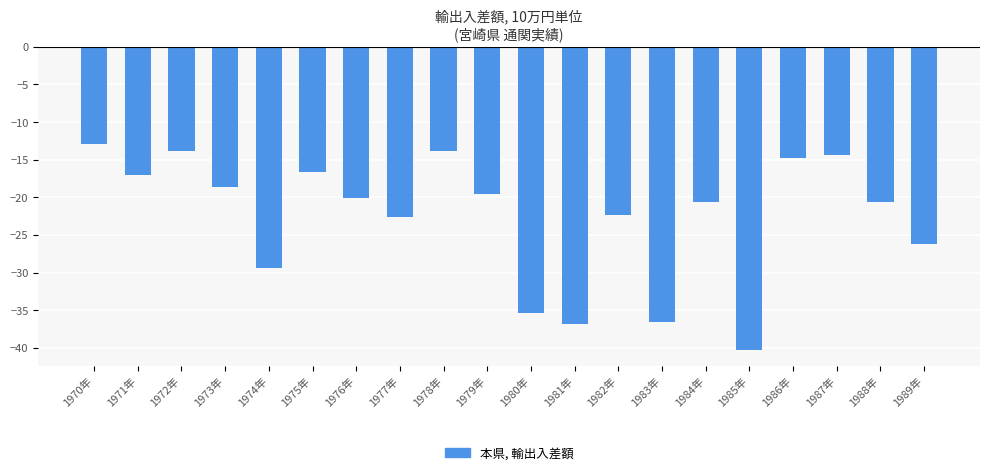

What is the difference between the maximum and minimum values?

27.4